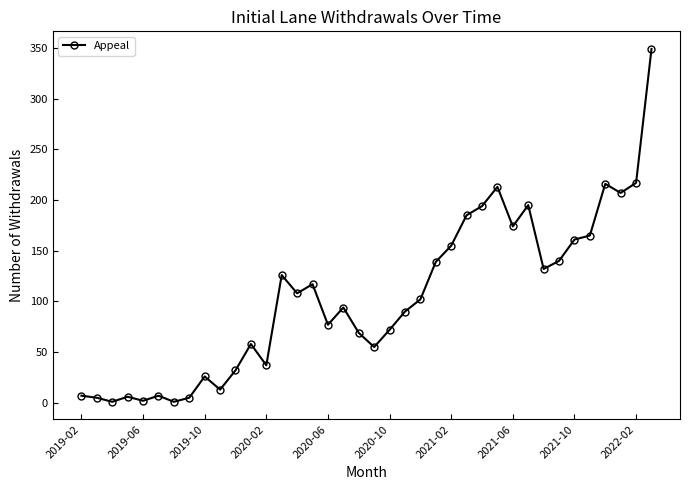

What is the greatest value displayed?

349